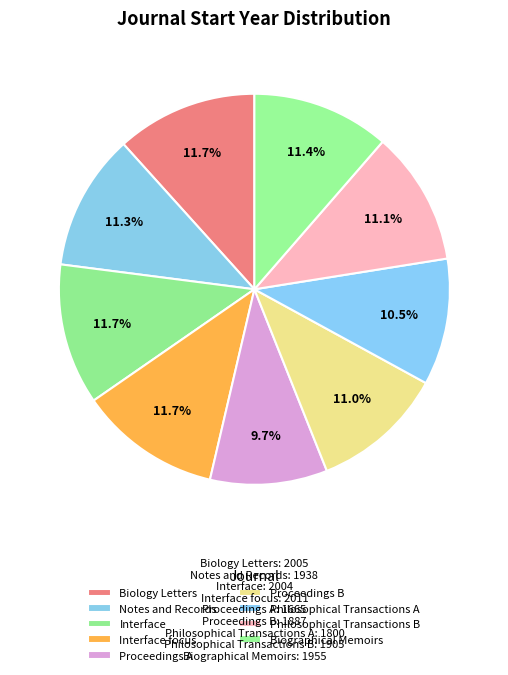

What percentage do Proceedings B and Interface focus together represent?

22.7%